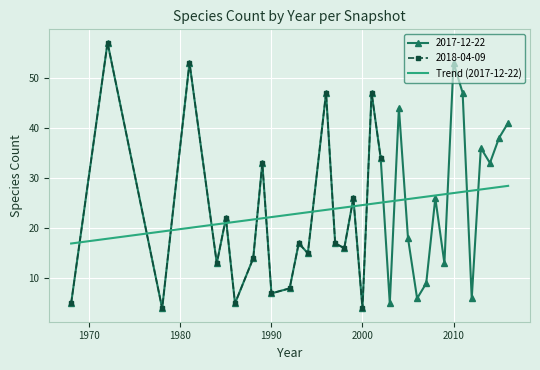

What is the difference between the 2018-04-09 values at 1978 and 1972?

53